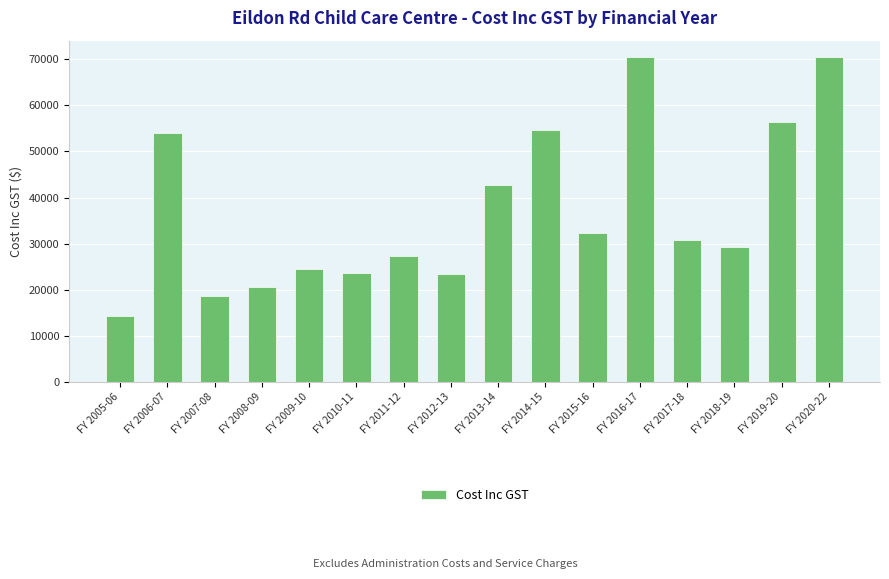

Where does the data first go above 30843?

FY 2006-07